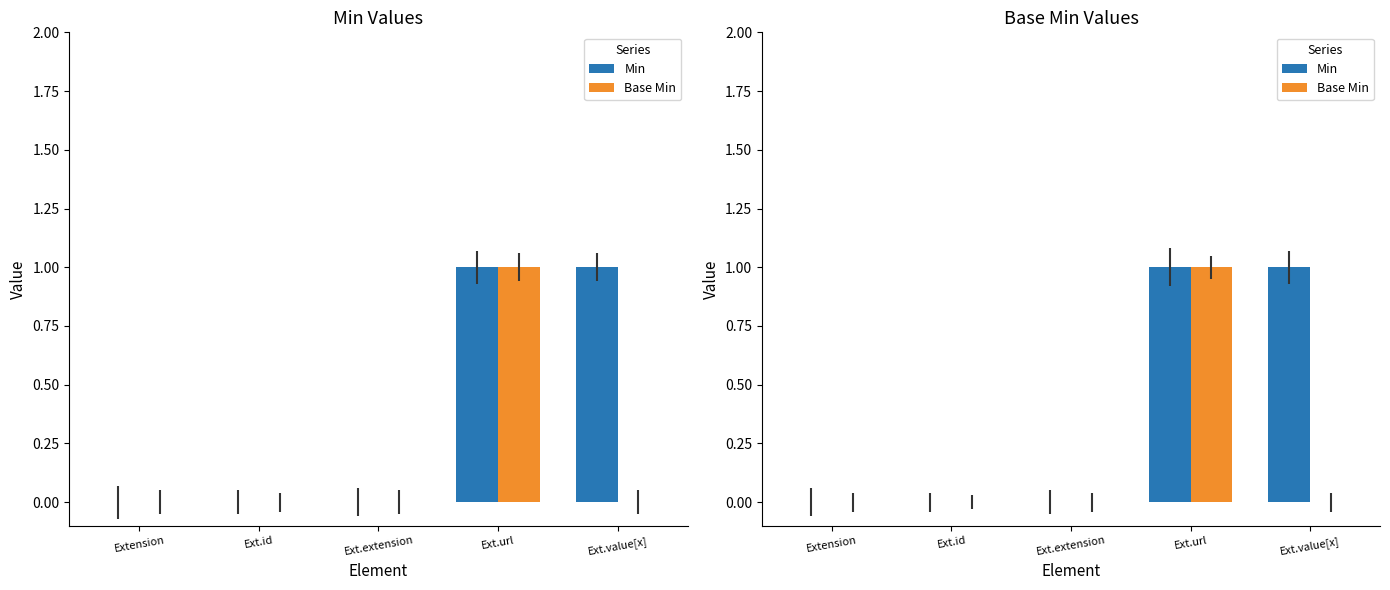

How many bars are there in each group?

2